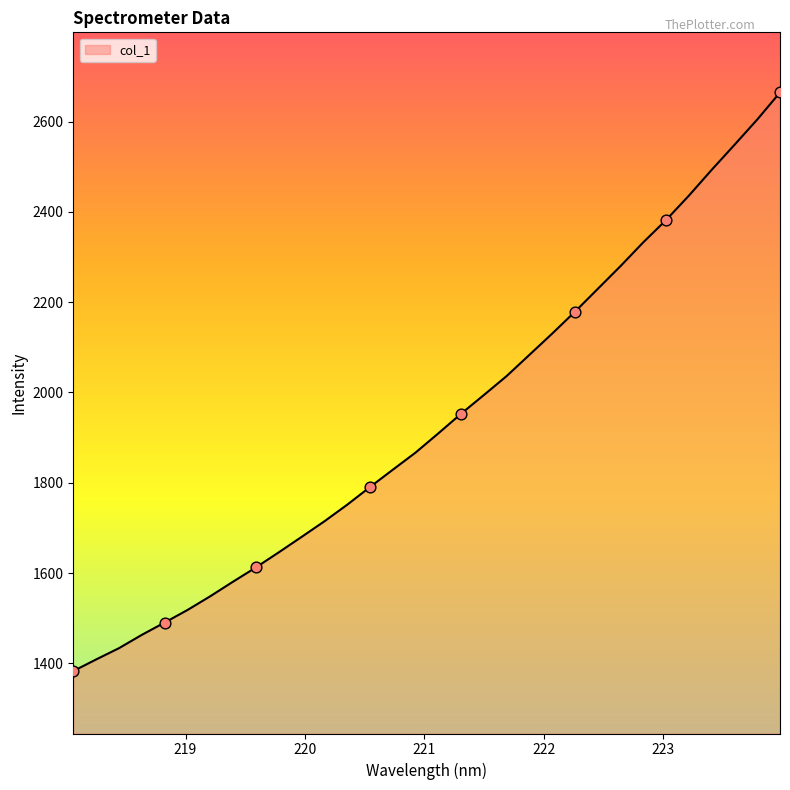

What is the smallest value displayed?

1383.0